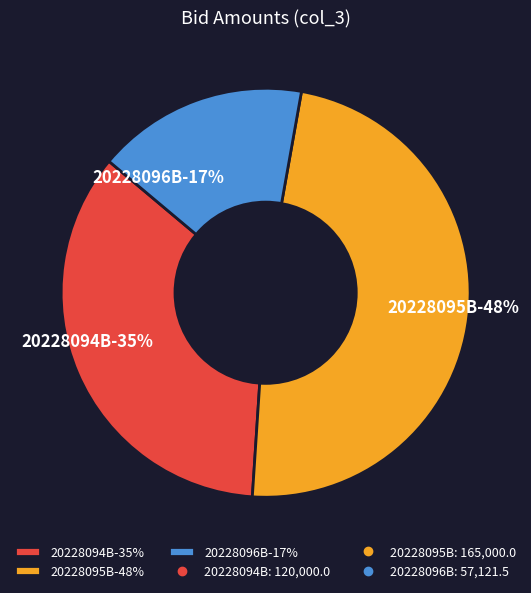

What is the largest slice in the pie chart?

20228095B